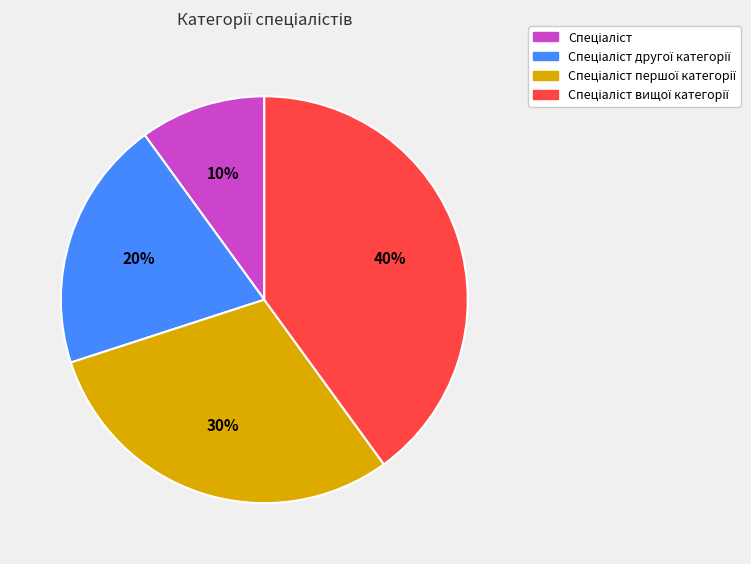

Is there a majority slice in this chart?

No